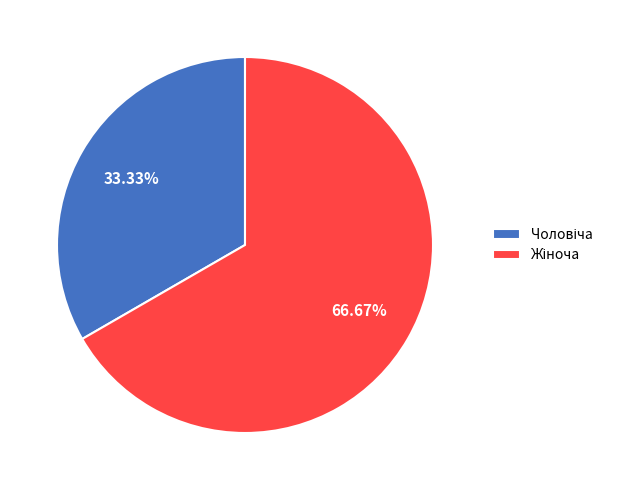

Does any single category account for the majority?

Yes